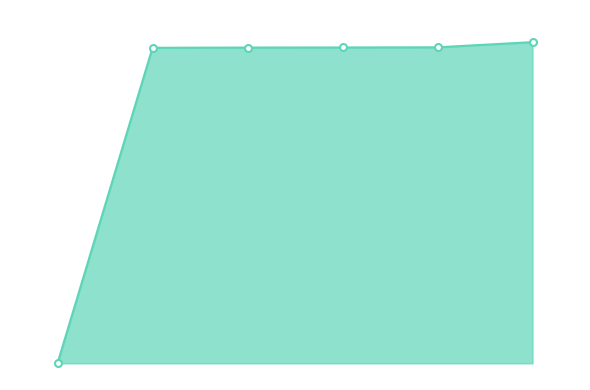

Which label corresponds to the largest value in the chart?

7891